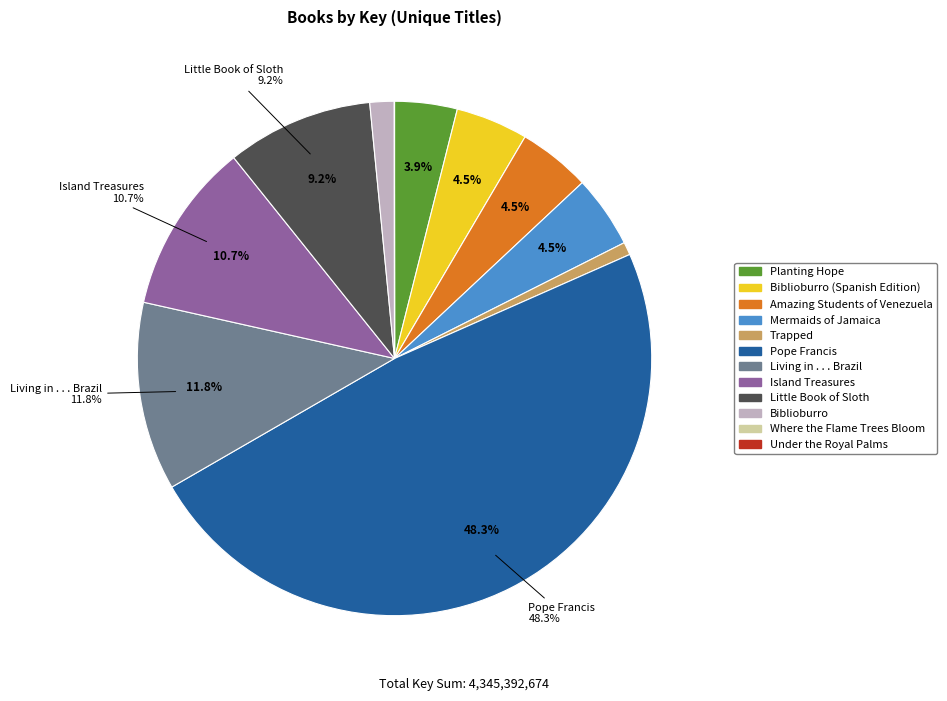

Is there a majority slice in this chart?

No